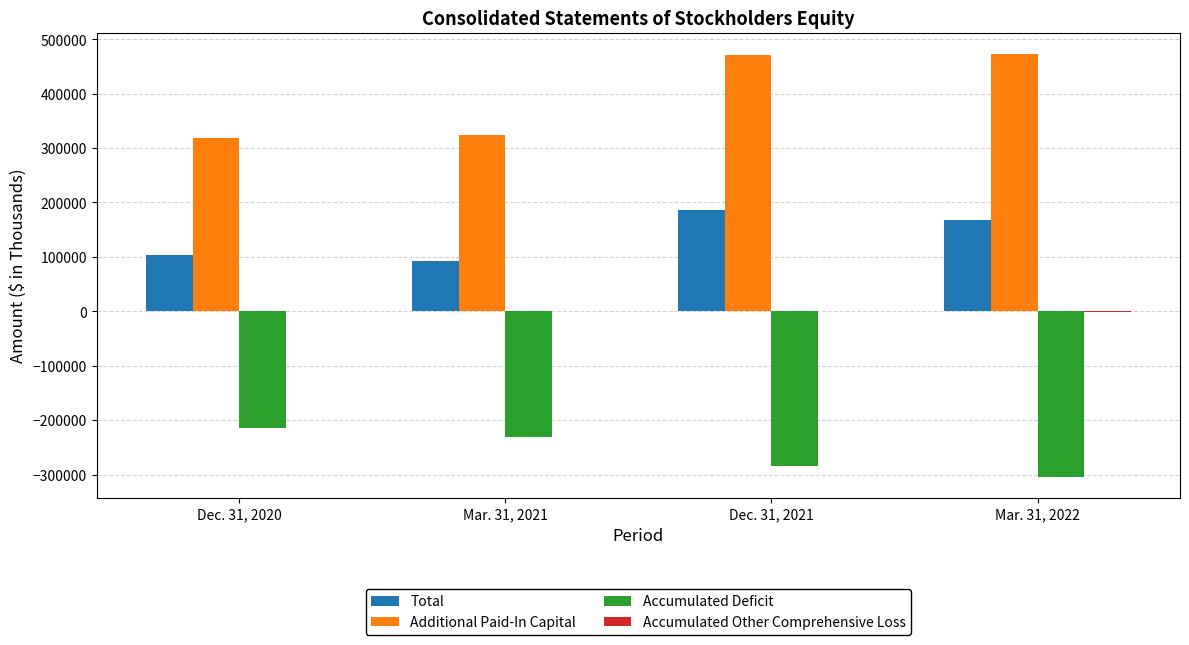

What is the maximum value shown in the chart?

473463